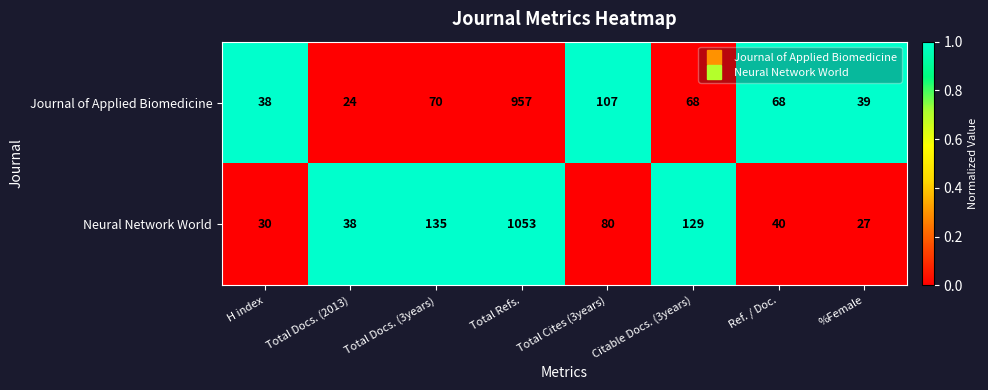

Is the value of Neural Network World at Total Refs. greater than the value of Journal of Applied Biomedicine at Ref. / Doc.?

Yes